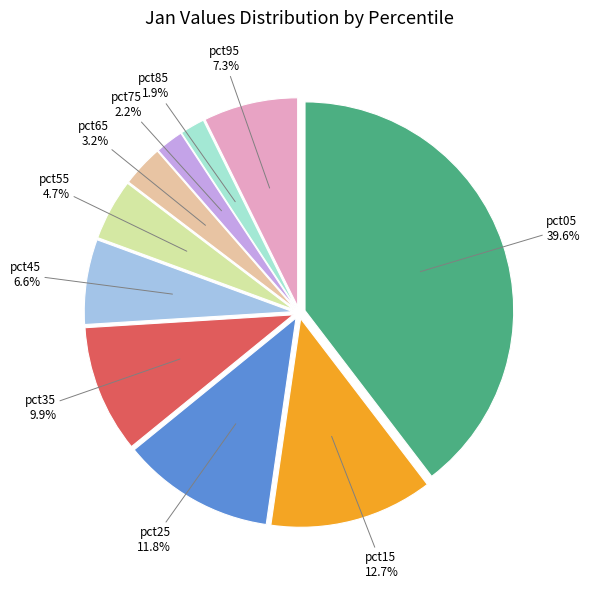

To the nearest percent, what is the difference between the largest and smallest slice percentages?

38%